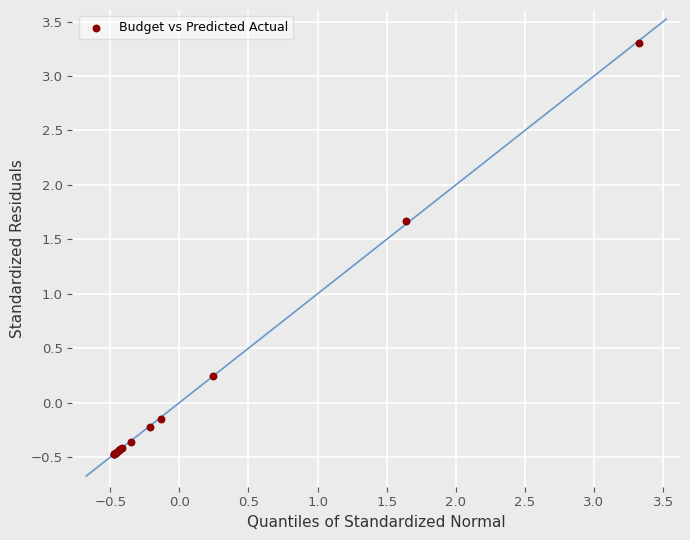

What Y value in the scatter plot is closest to 1?

1.7